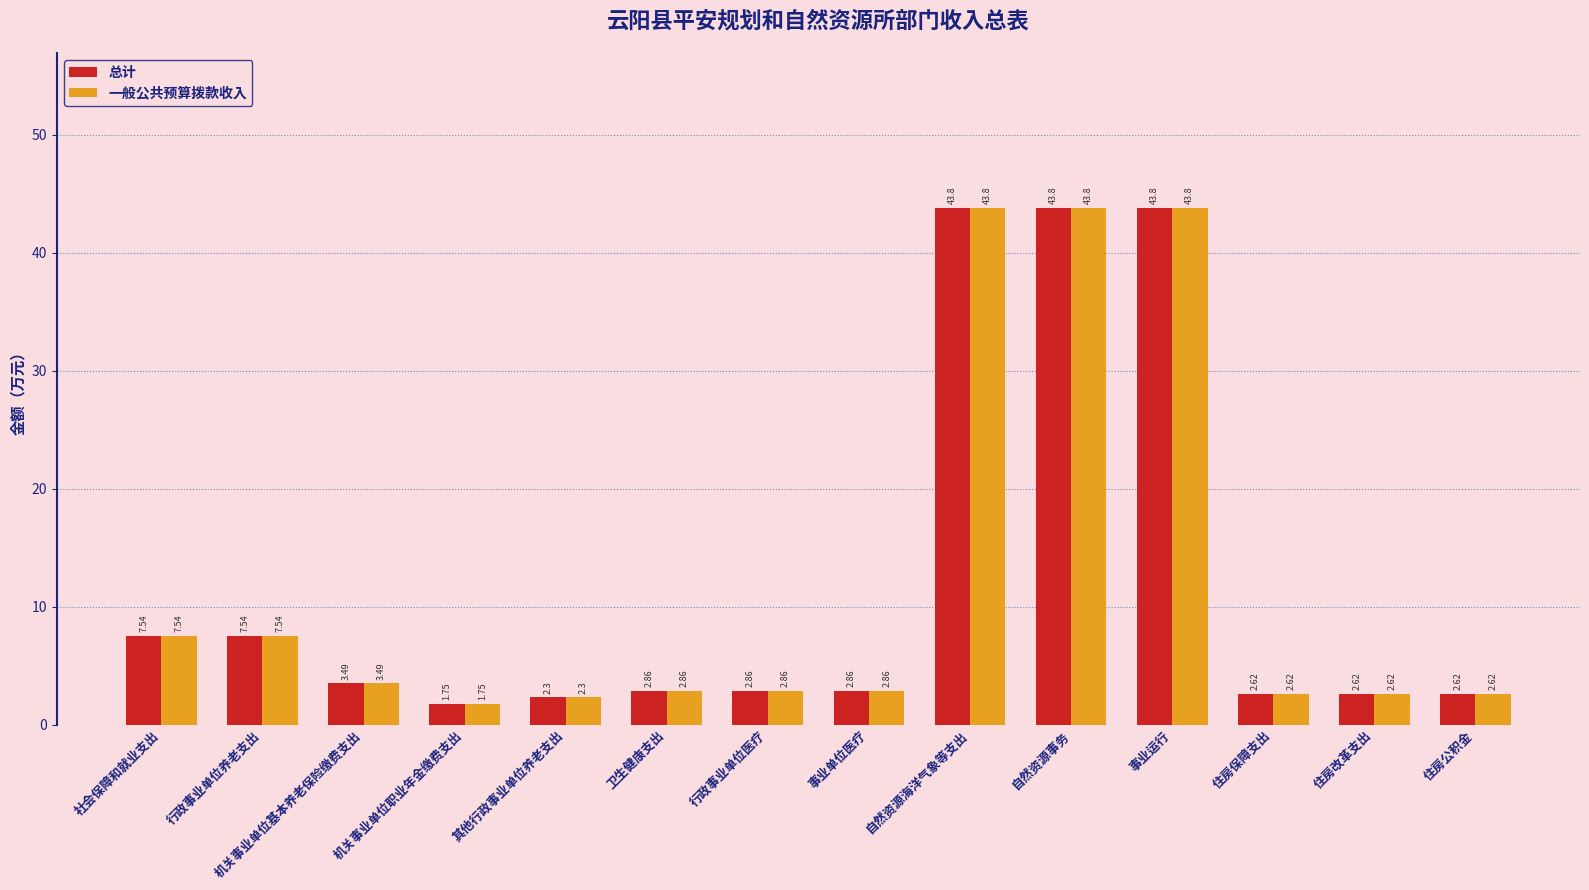

What is the maximum value shown in the chart?

43.8